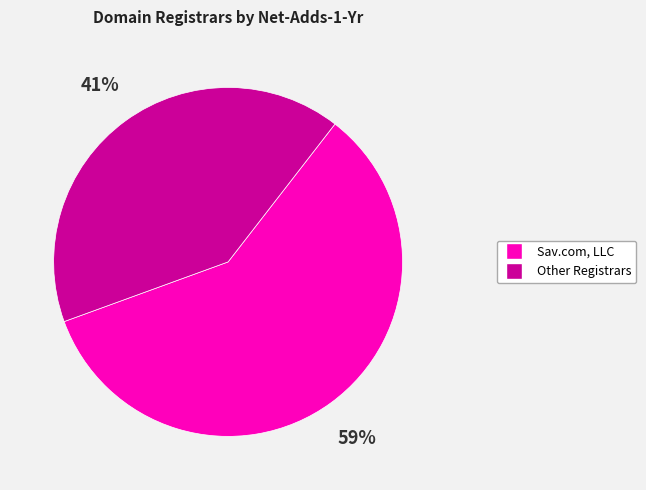

Does any single category account for the majority?

Yes